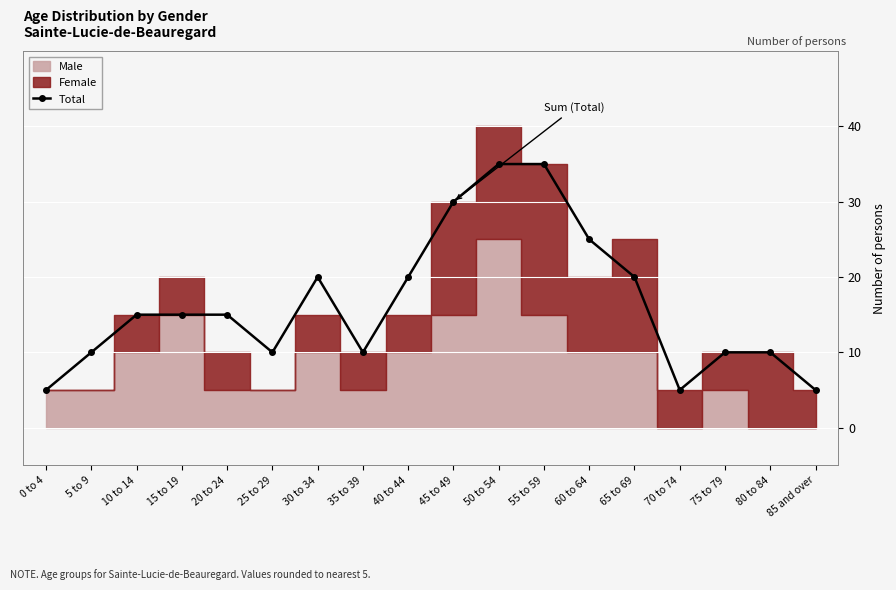

Rank the categories by value from lowest to highest.

0 to 4, 70 to 74, 85 and over, 5 to 9, 25 to 29, 35 to 39, 75 to 79, 80 to 84, 10 to 14, 15 to 19, 20 to 24, 30 to 34, 40 to 44, 65 to 69, 60 to 64, 45 to 49, 50 to 54, 55 to 59